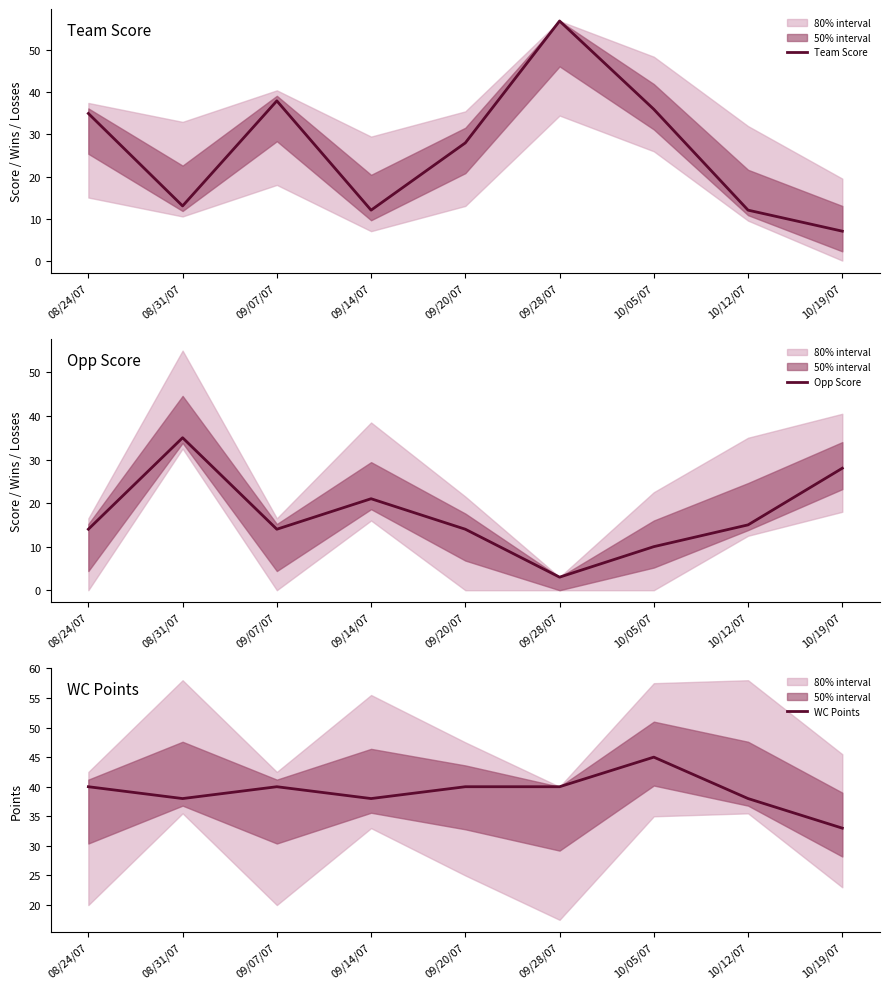

What is the maximum value shown in the chart?

57